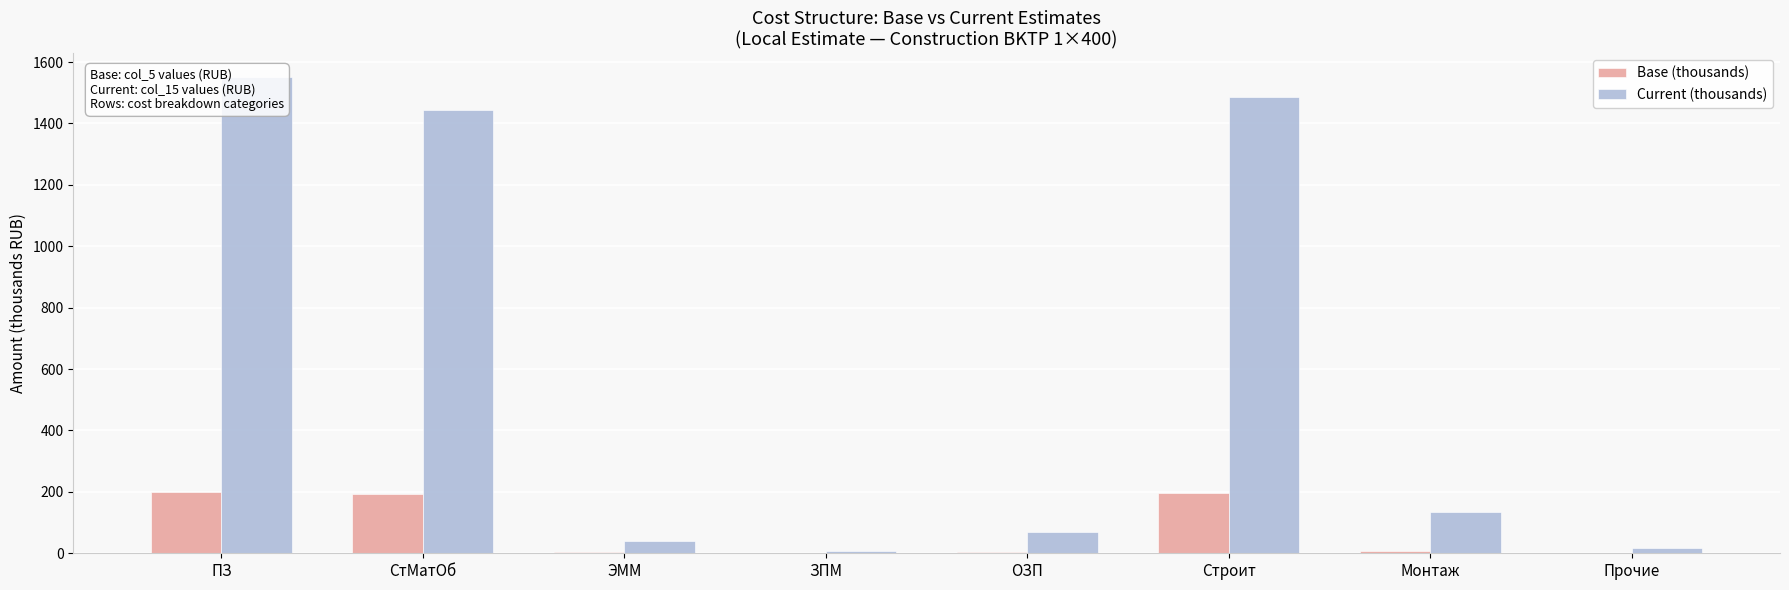

What is the label of the 2nd bar from the left?

СтМатОб